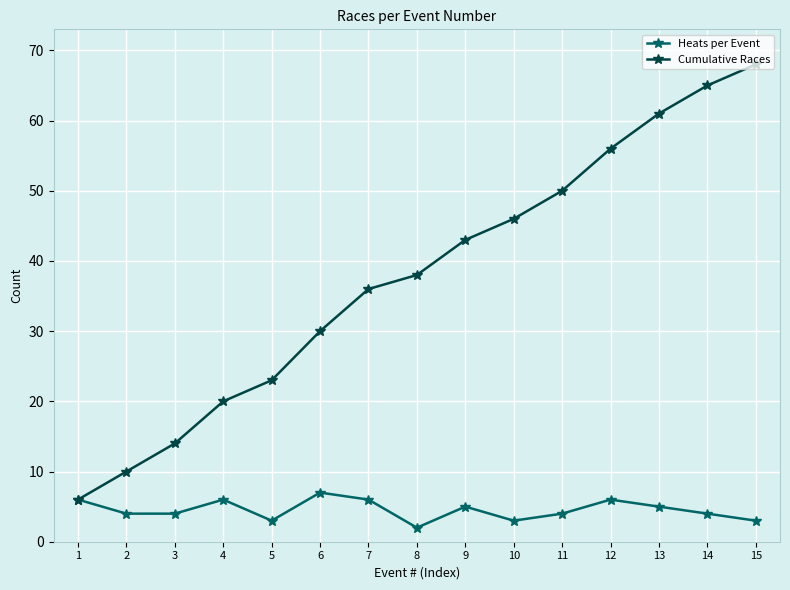

True or false: Cumulative Races has more than 1 points higher than both neighbors.

False